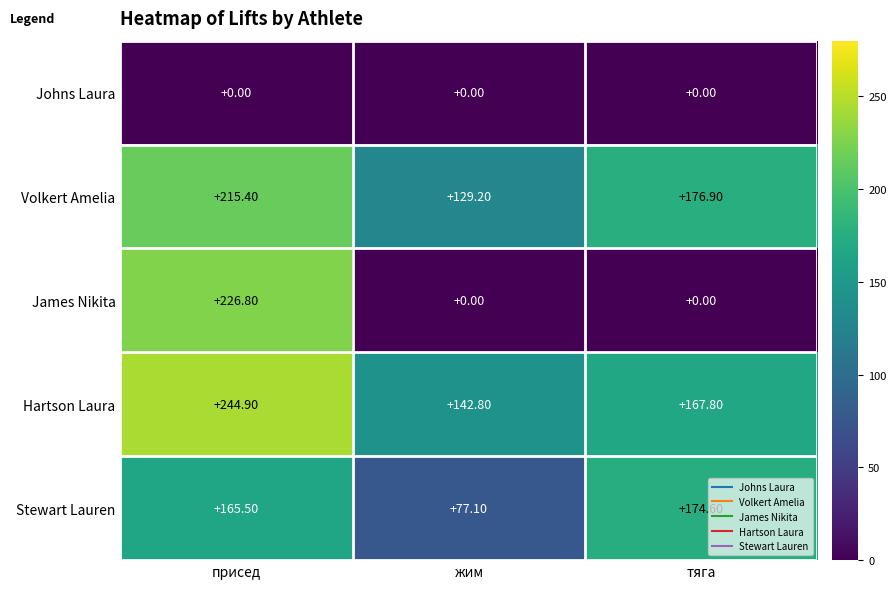

What is the total value across all series at присед?

852.6